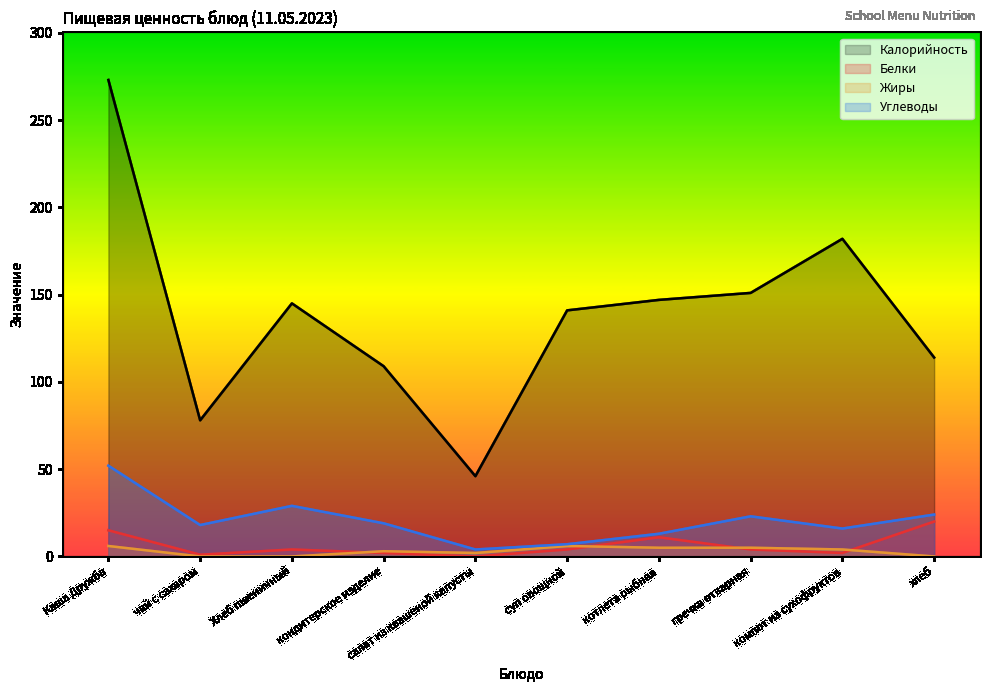

What is the average value of the Углеводы series?

20